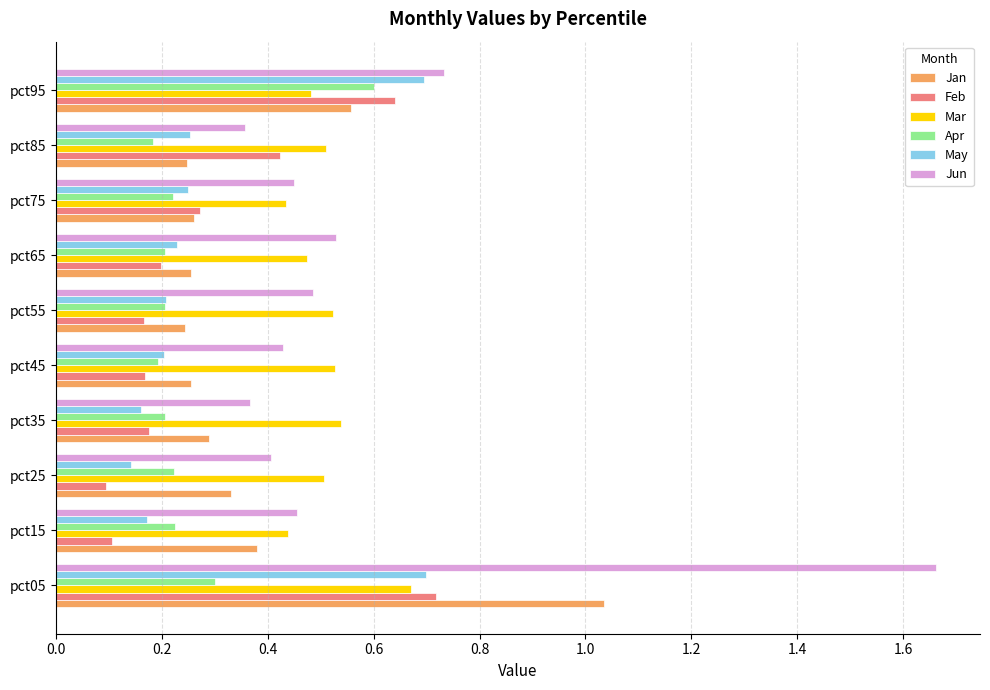

What are all the series names shown in the legend?

Jan, Feb, Mar, Apr, May, Jun